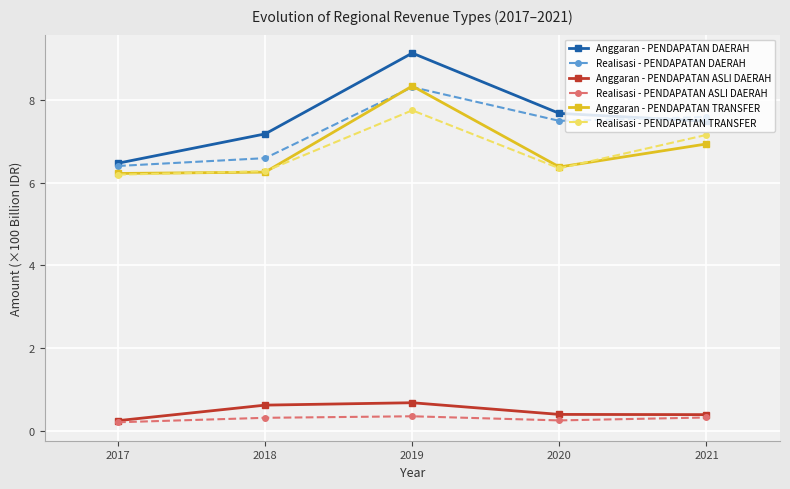

Is it true that Anggaran - PENDAPATAN TRANSFER equals 10.9 at 2019?

False